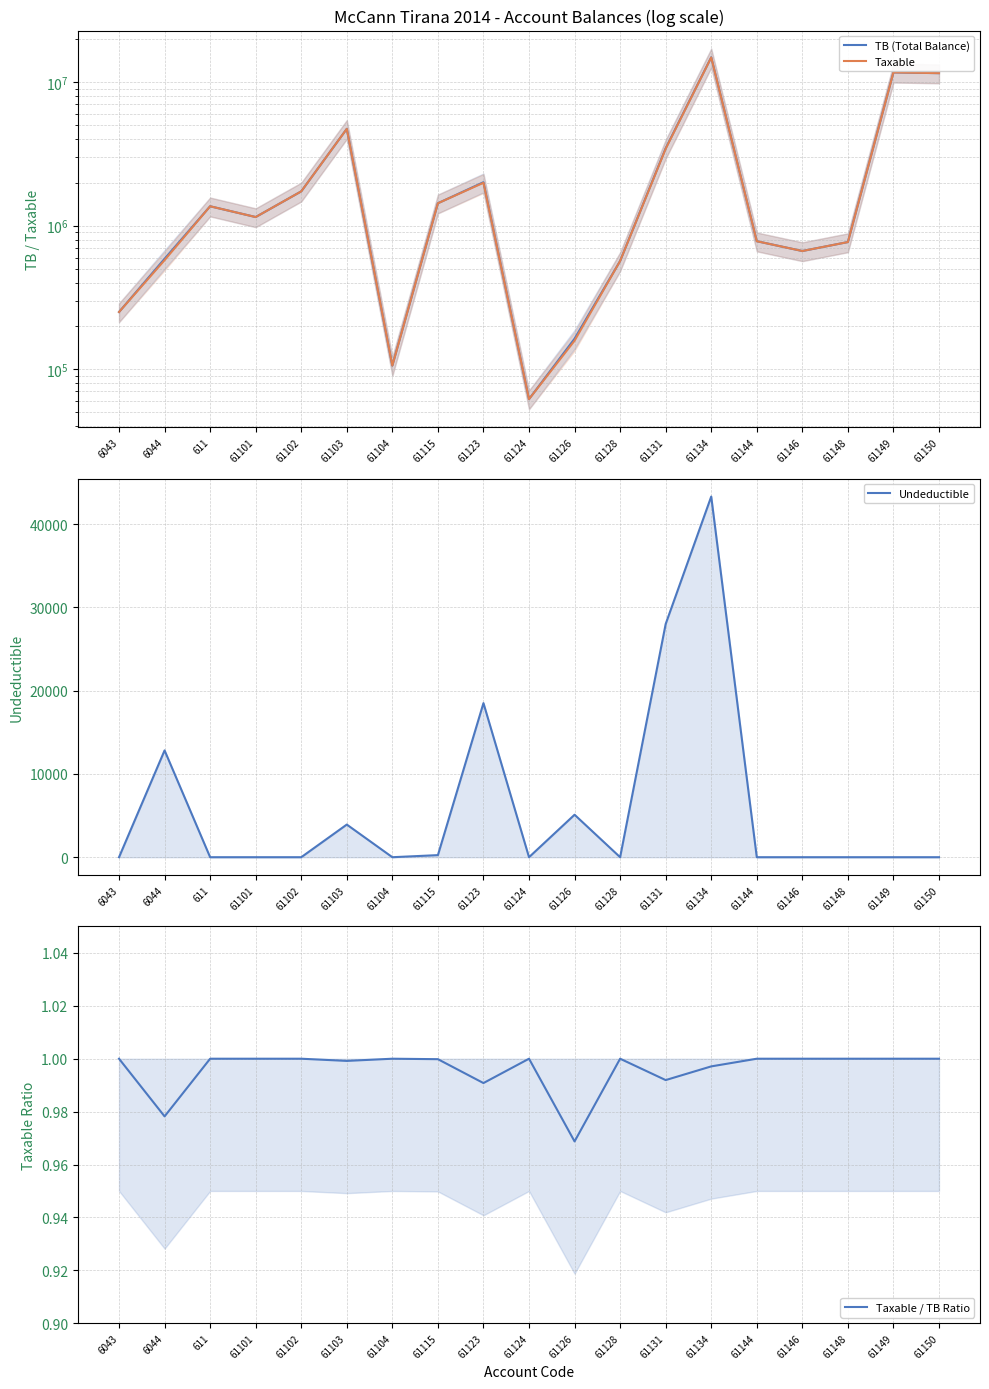

How many lines are shown in the chart?

4